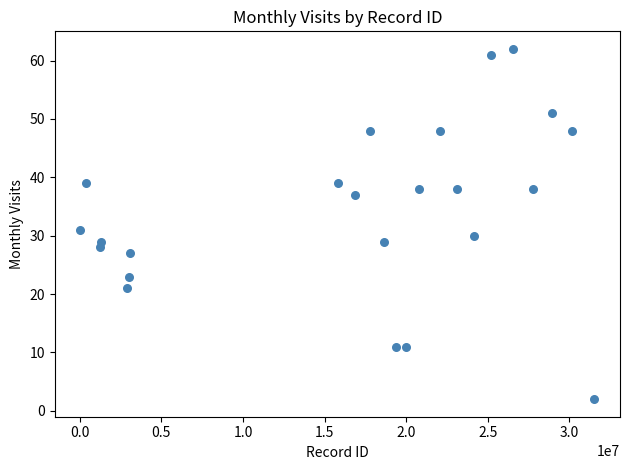

What Y value in the scatter plot is closest to 32?

31